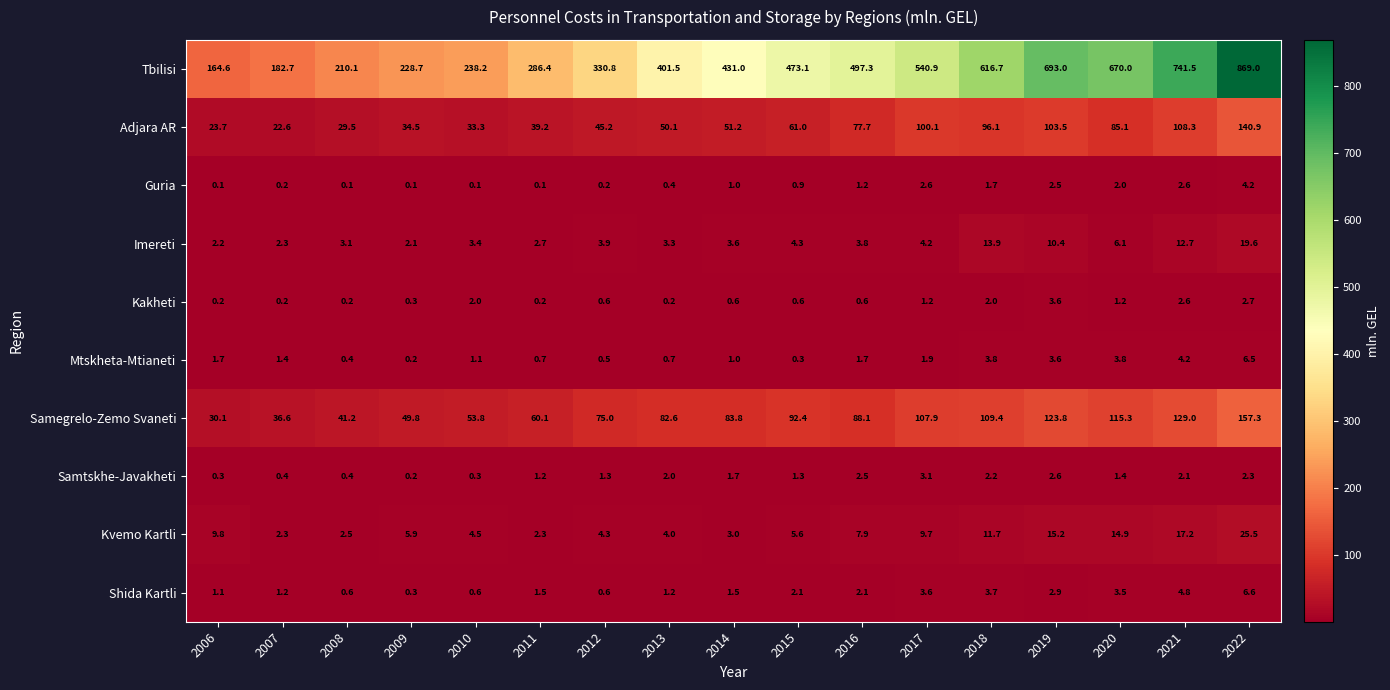

The value of Kakheti at 2016 is 0.6. True or false?

True